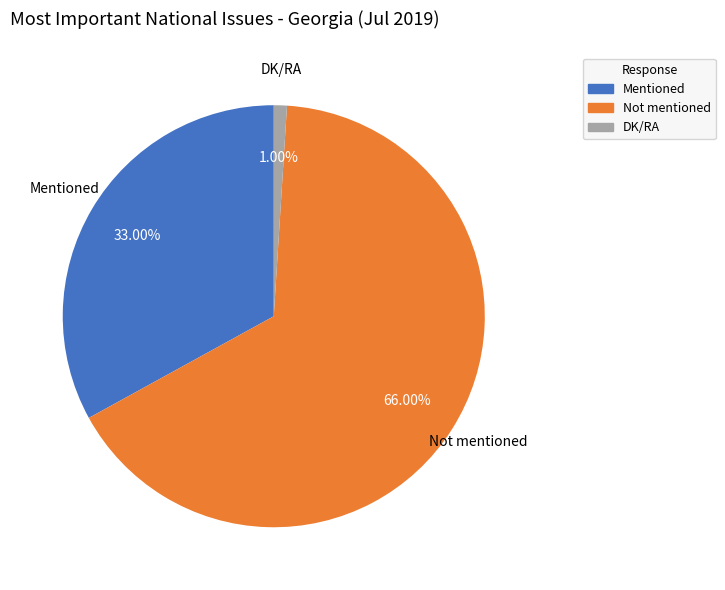

To the nearest percent, what portion does DK/RA represent?

1%